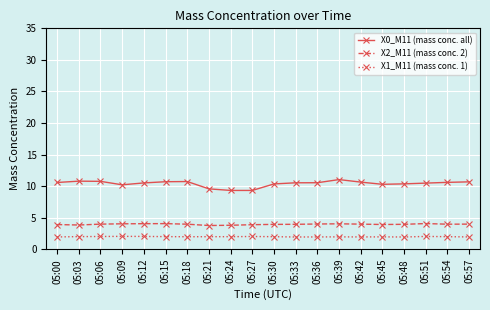

Which series has the widest spread of values?

X0_M11 (mass conc. all)